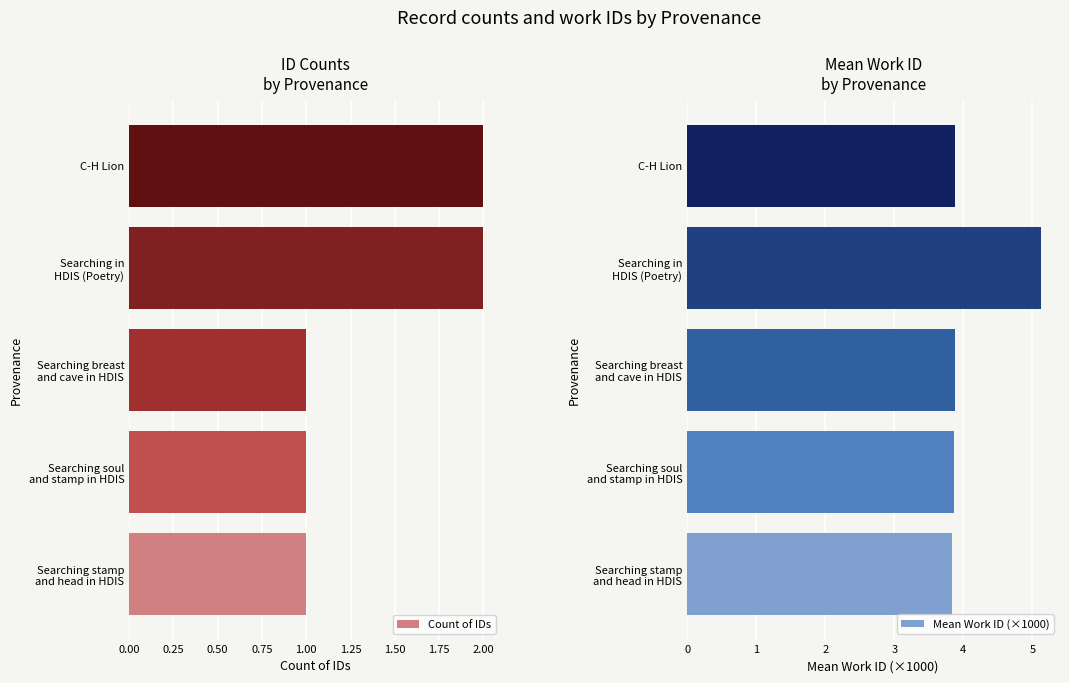

The value of Count of IDs at C-H Lion is 2. True or false?

True